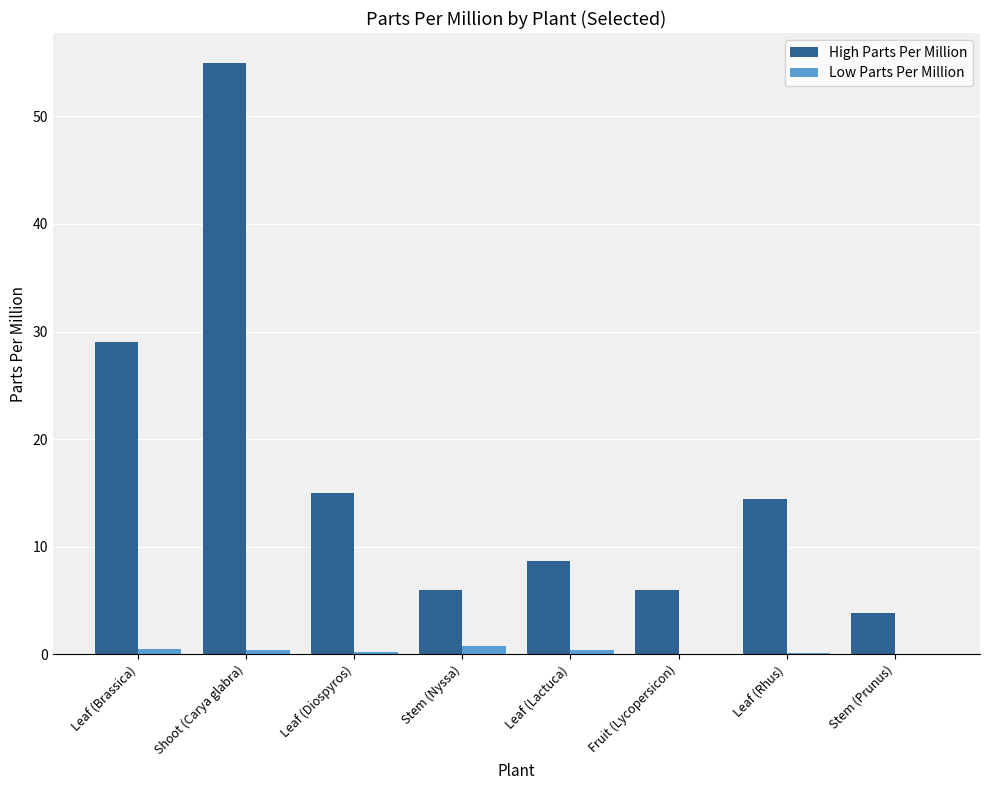

What value does the Low Parts Per Million series have at Leaf (Brassica)?

0.5